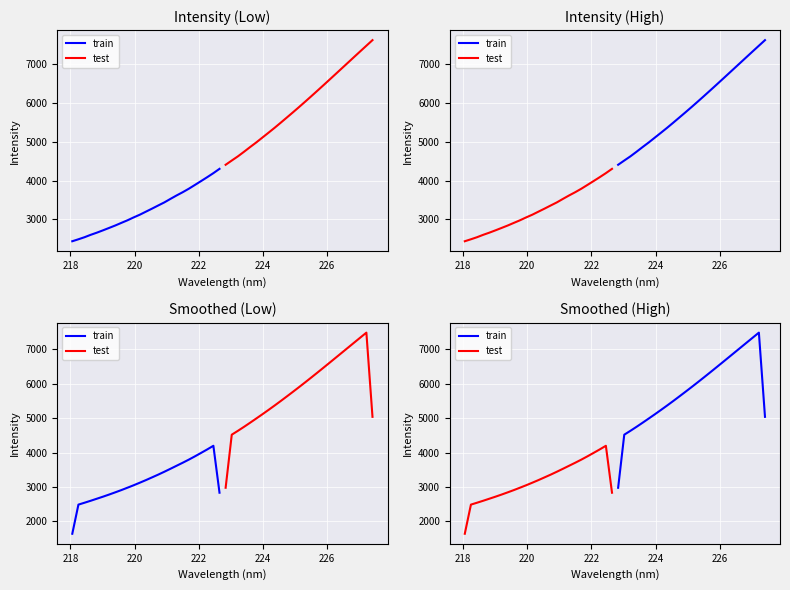

True or false: test and train cross at least once.

False